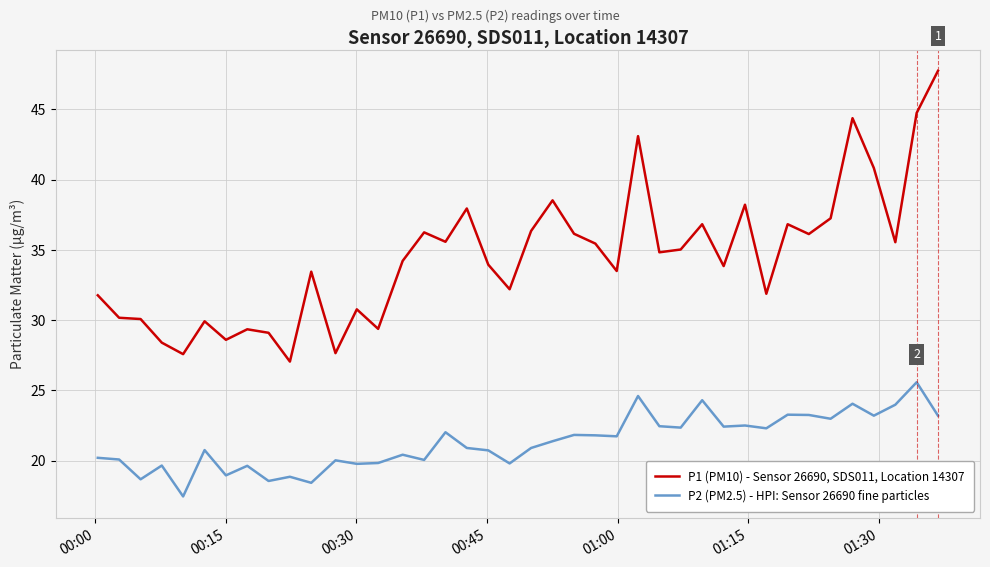

Which series has the largest range (max minus min)?

P1 (PM10) - Sensor 26690, SDS011, Location 14307